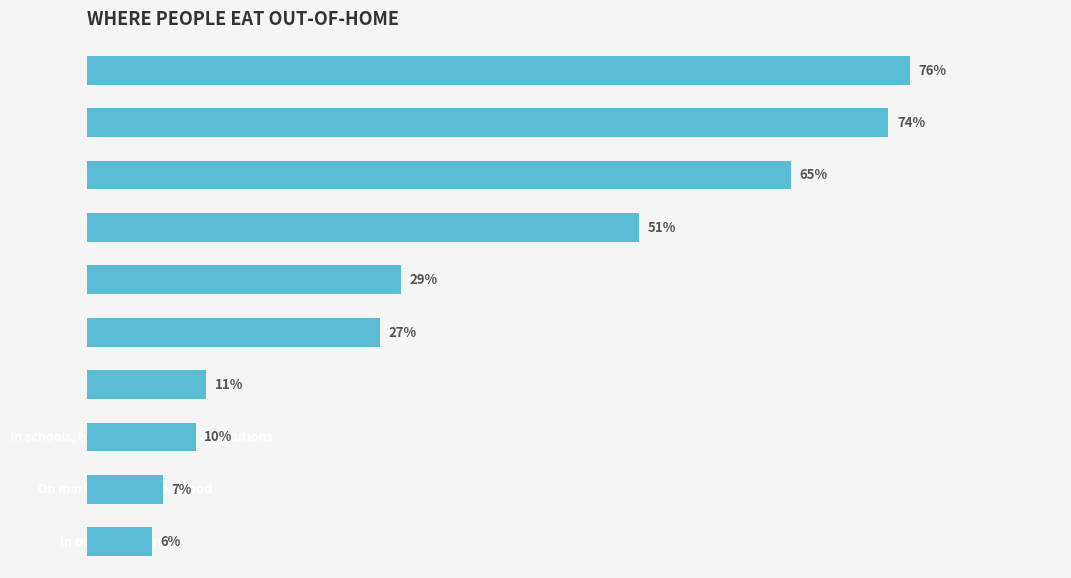

What is the smallest value displayed?

6